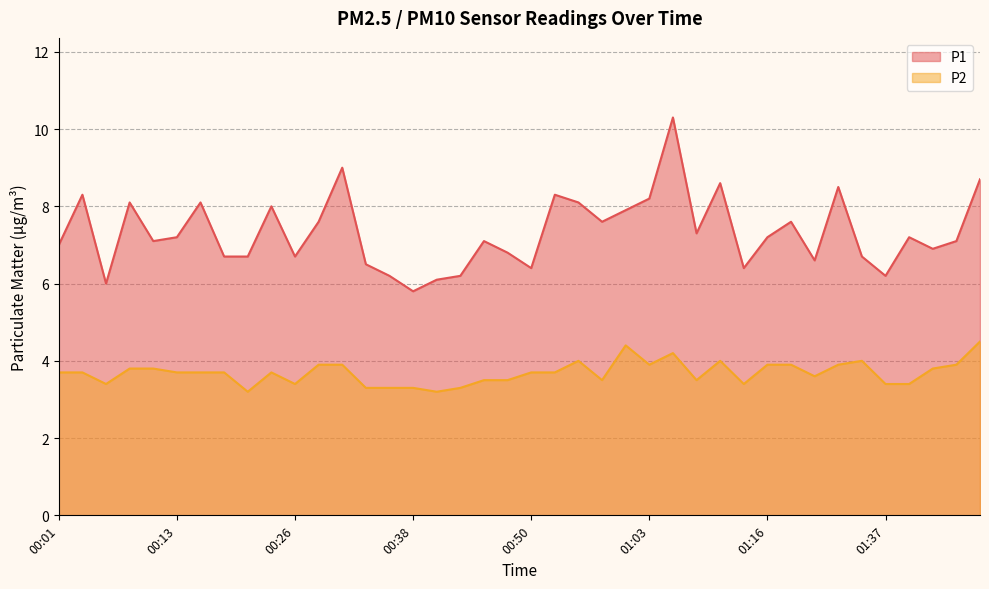

Which category has the lowest value in the P1 series?

00:38